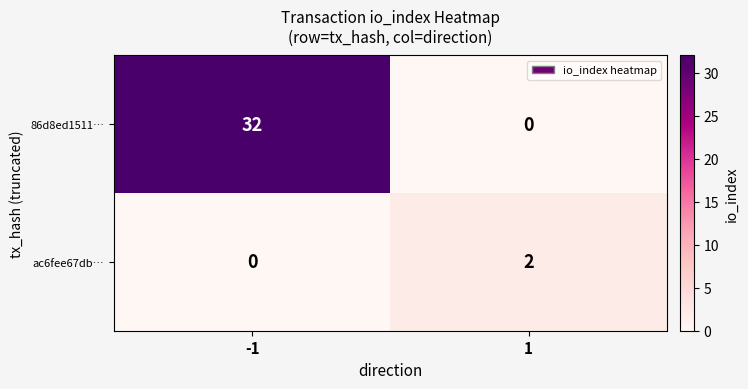

What is the difference between the 86d8ed1511… values at -1 and 1?

32